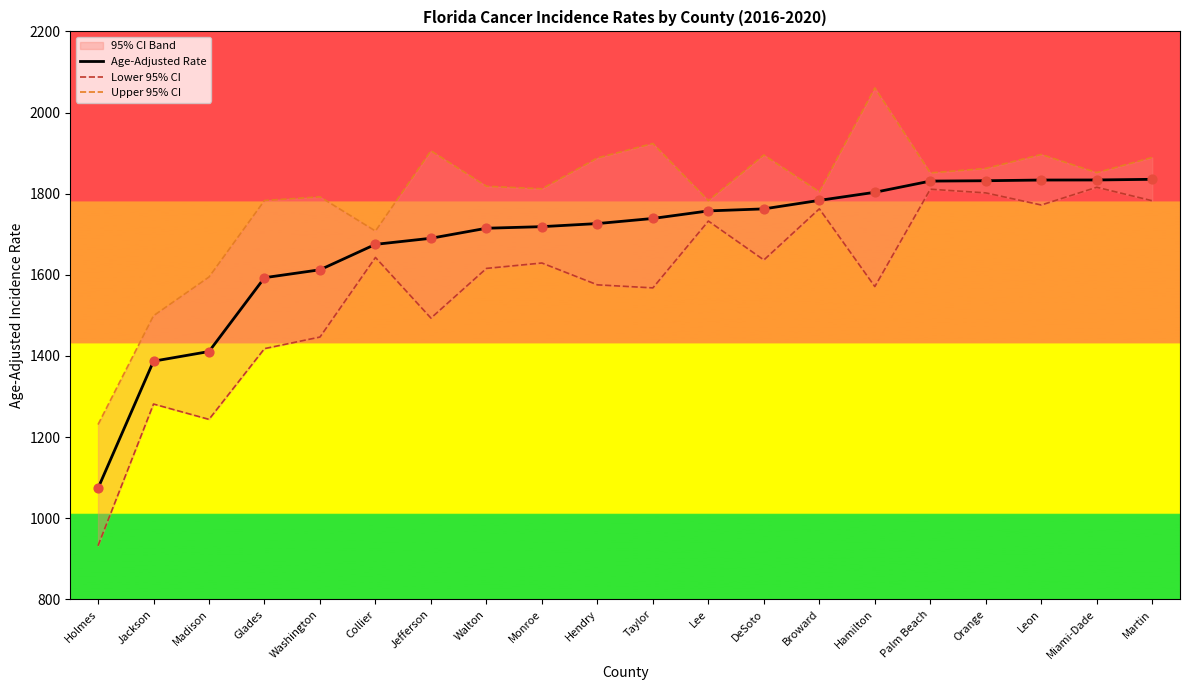

At how many categories does at least one series exceed 1193?

20